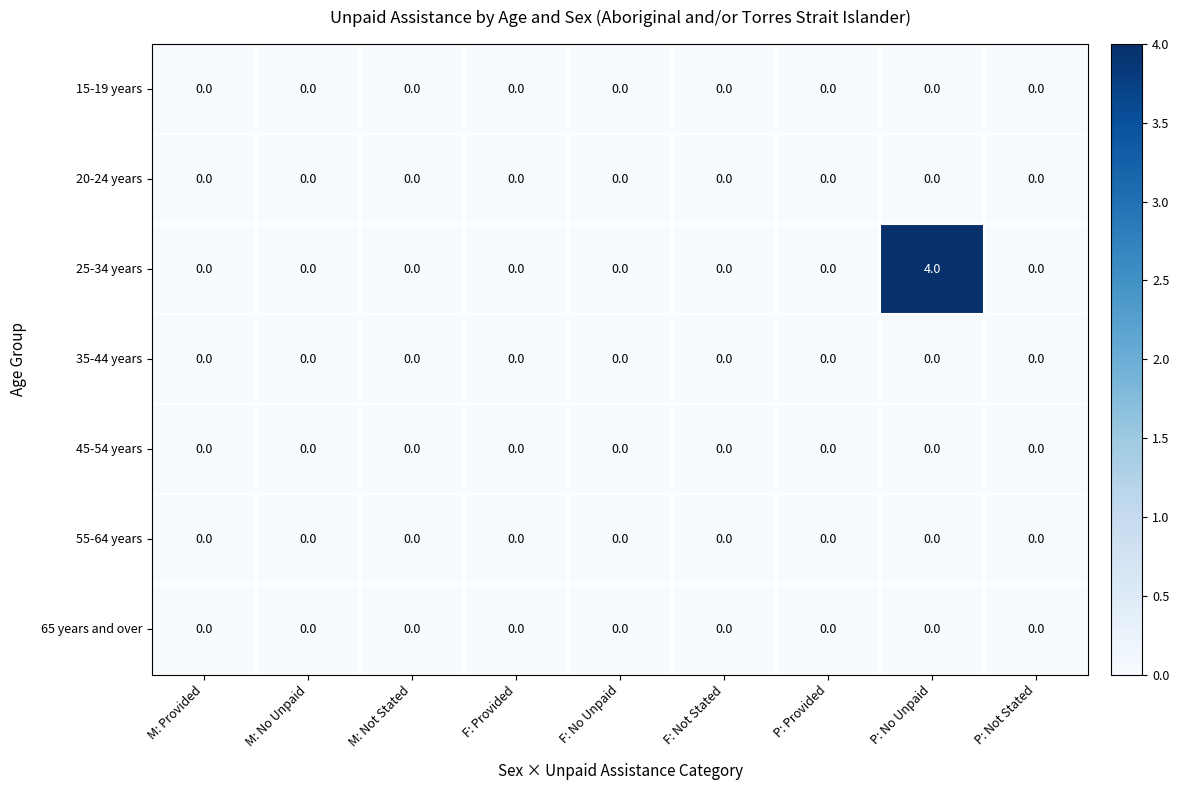

Which series has the largest total across all categories?

25-34 years